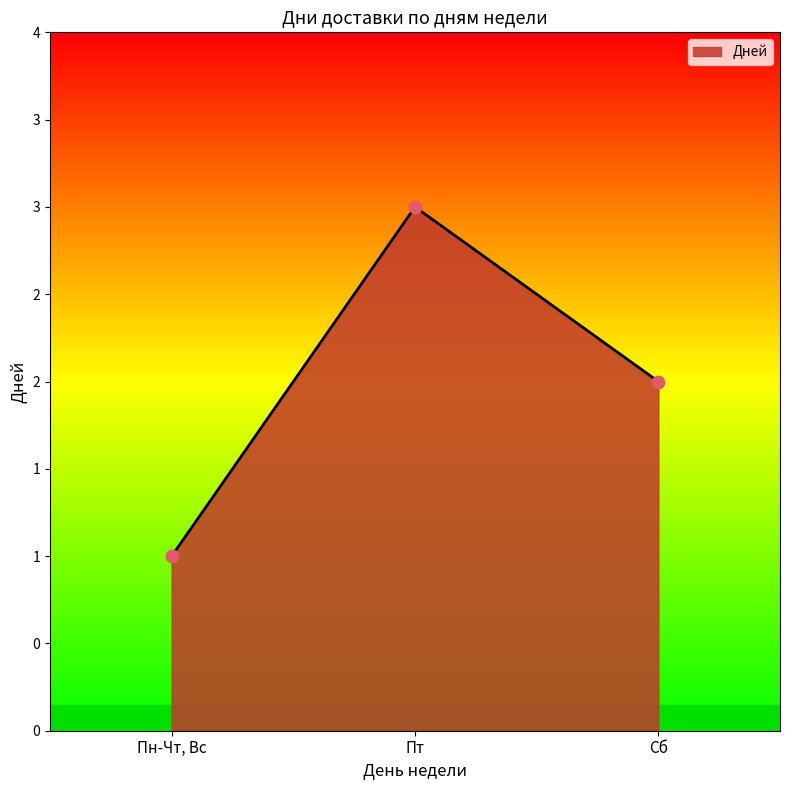

What is the change in value from Пт to Сб?

-1